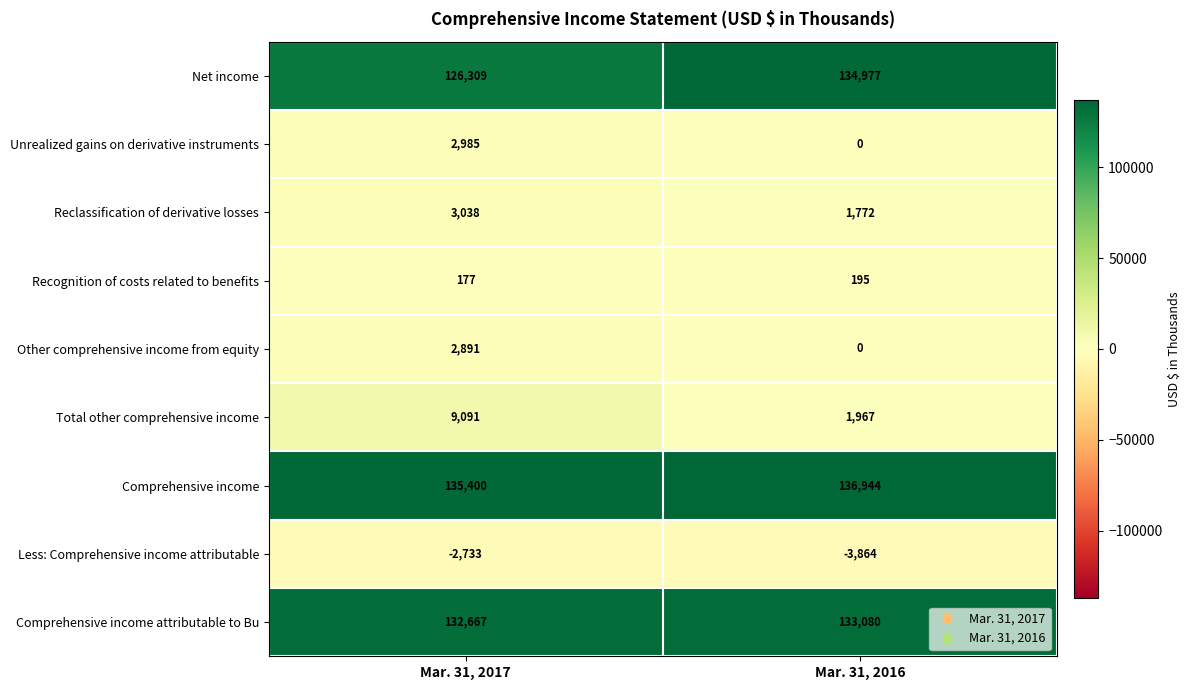

Which series has the largest total across all categories?

Comprehensive income